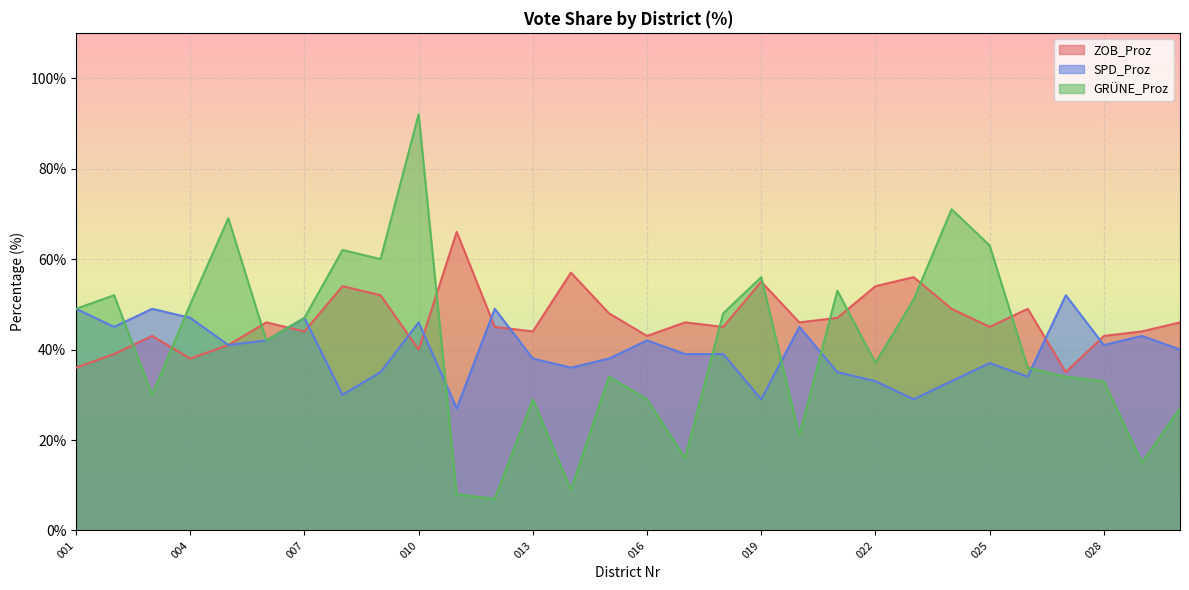

List the series in order of their overall mean, highest first.

ZOB_Proz, GRÜNE_Proz, SPD_Proz